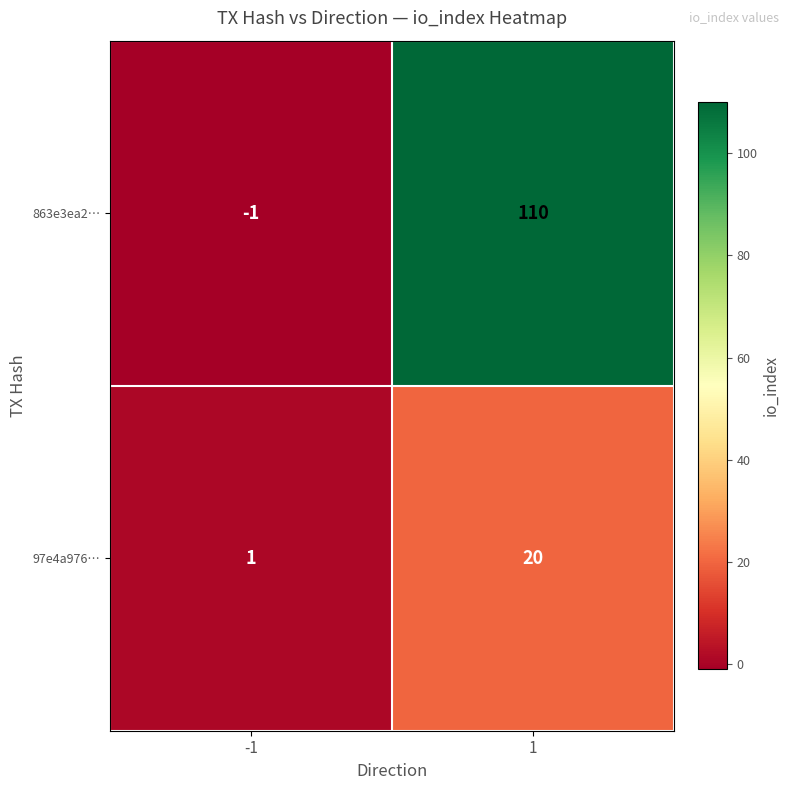

Reading left to right, list all the values displayed in this chart.

863e3ea2…: -1=-1	1=110
97e4a976…: -1=1	1=20